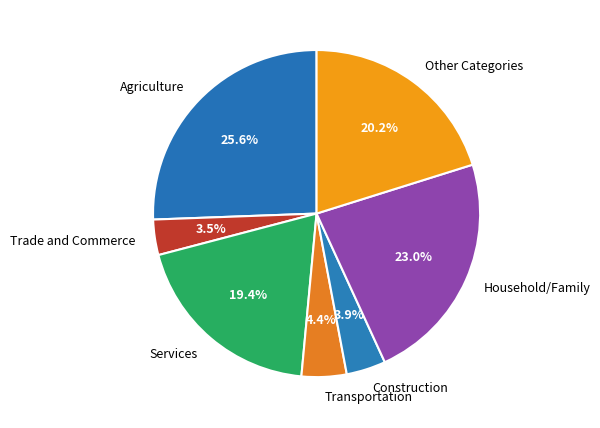

To the nearest percent, what is the difference between the largest and smallest slice percentages?

22%